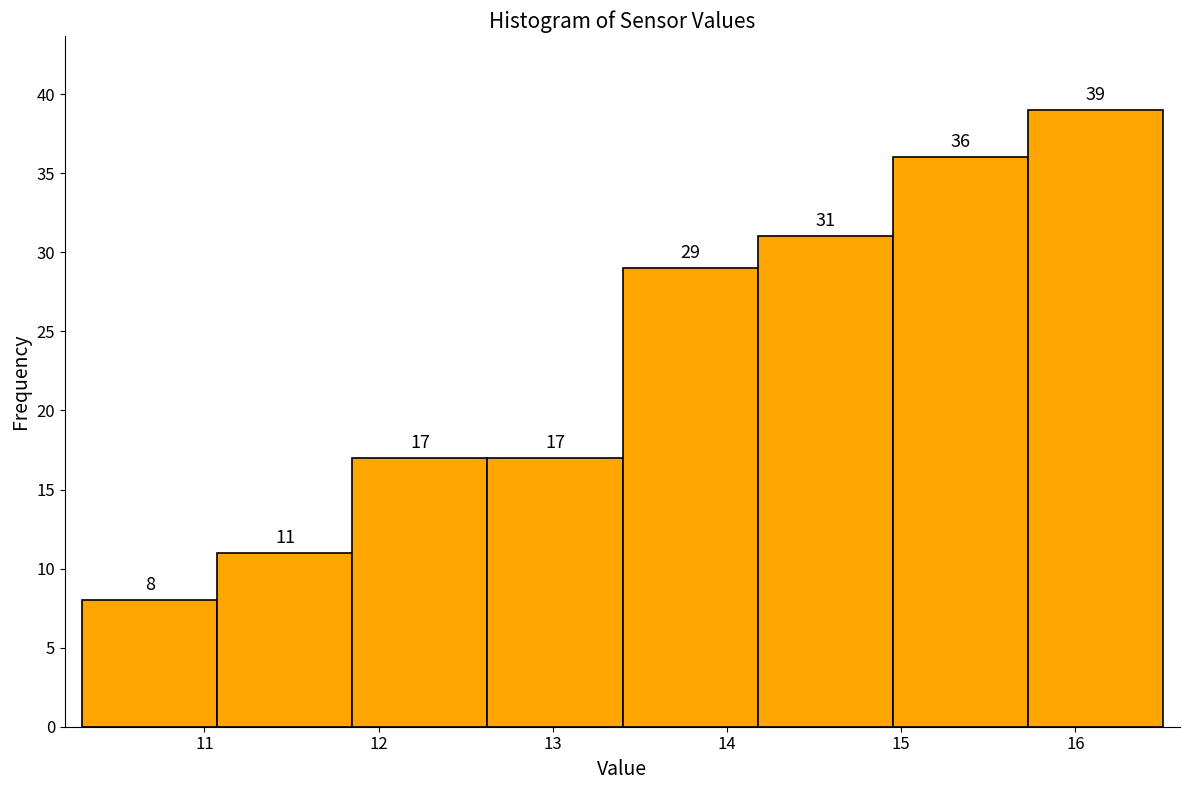

Reading left to right, list every bar in this chart as the range it spans on the x-axis followed by its height. The bar edges are not printed on the chart, so give them approximately, as read against the axis.

10.3 to 11.1: 8
11.1 to 11.9: 11
11.9 to 12.6: 17
12.6 to 13.4: 17
13.4 to 14.2: 29
14.2 to 15.0: 31
15.0 to 15.7: 36
15.7 to 16.5: 39